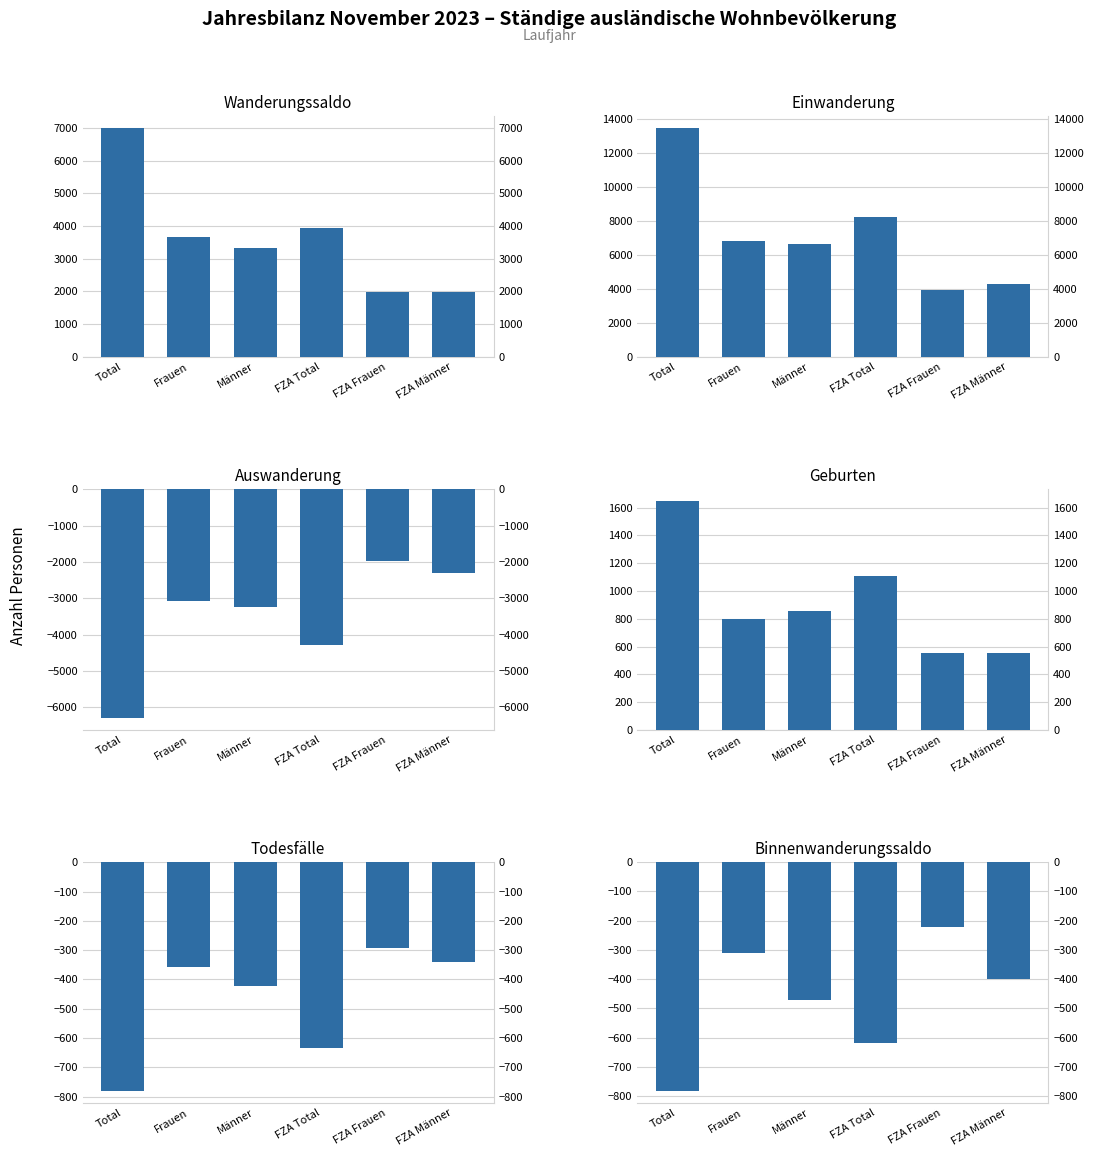

What is the difference between the highest and lowest values at Total?

19787